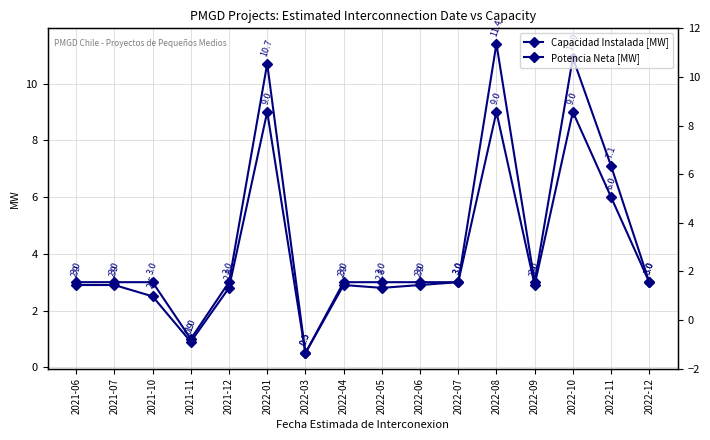

True or false: Potencia Neta [MW] and Capacidad Instalada [MW] cross at least once.

False